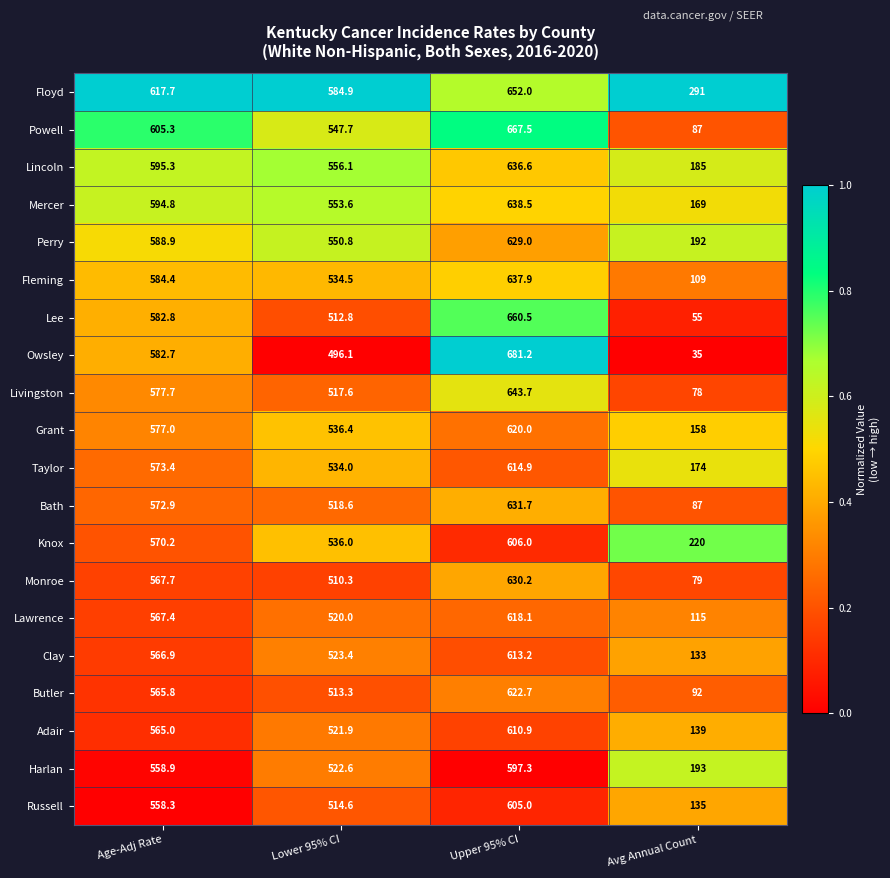

Count the number of categories in the chart.

4